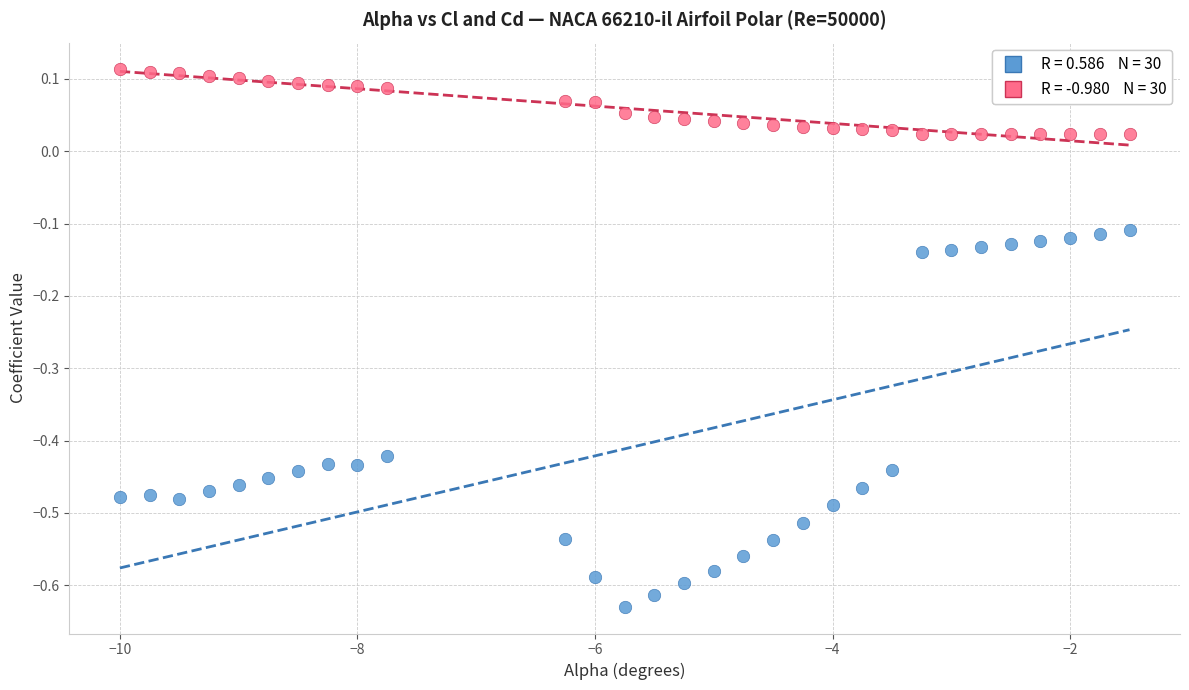

Across all data points, what is the range of X values (max minus min)?

8.5